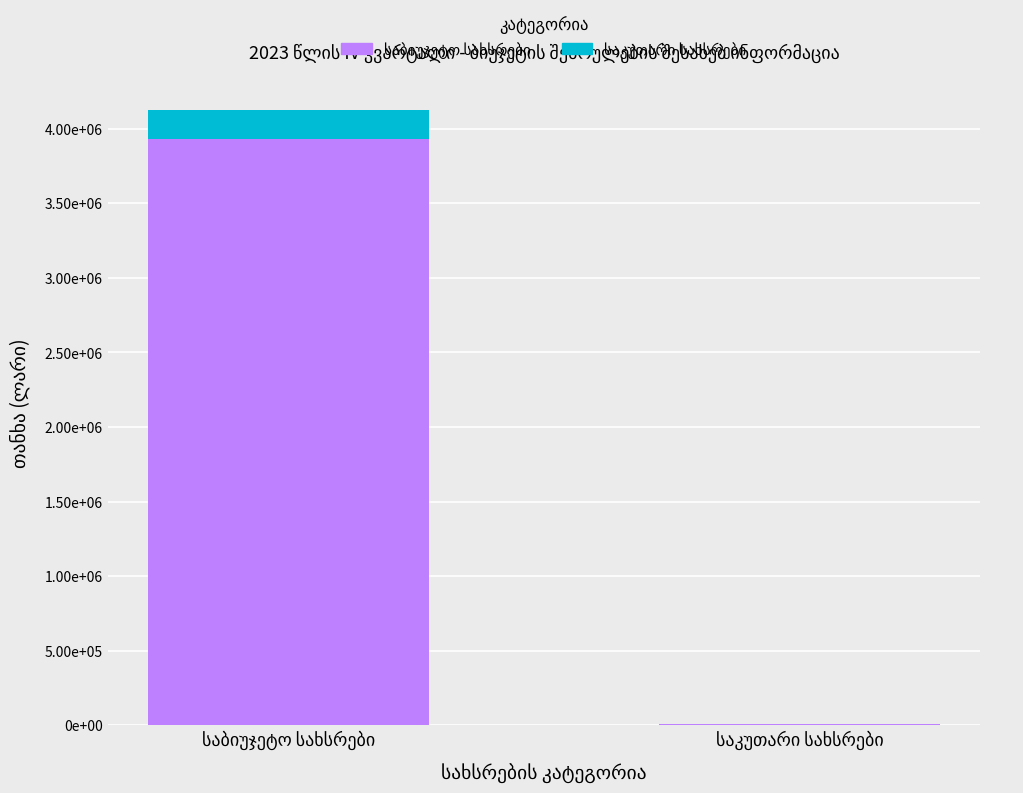

Does the chart contain stacked bars?

Yes